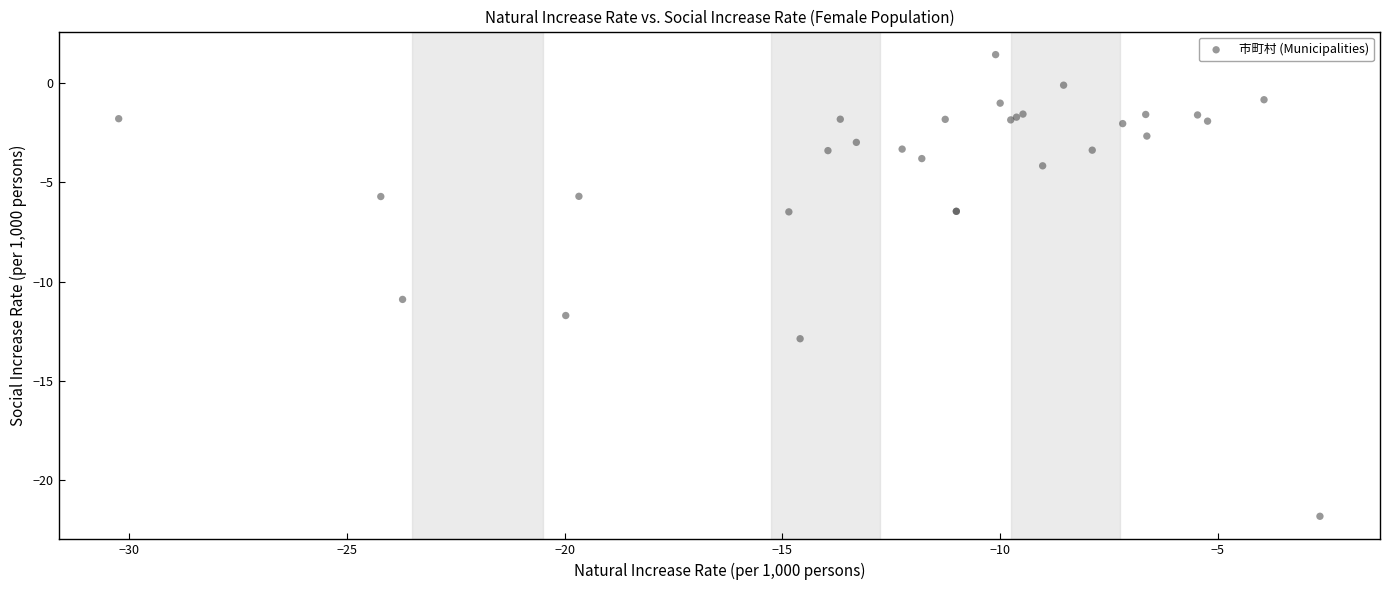

What Y value in the scatter plot is closest to -10?

-10.9